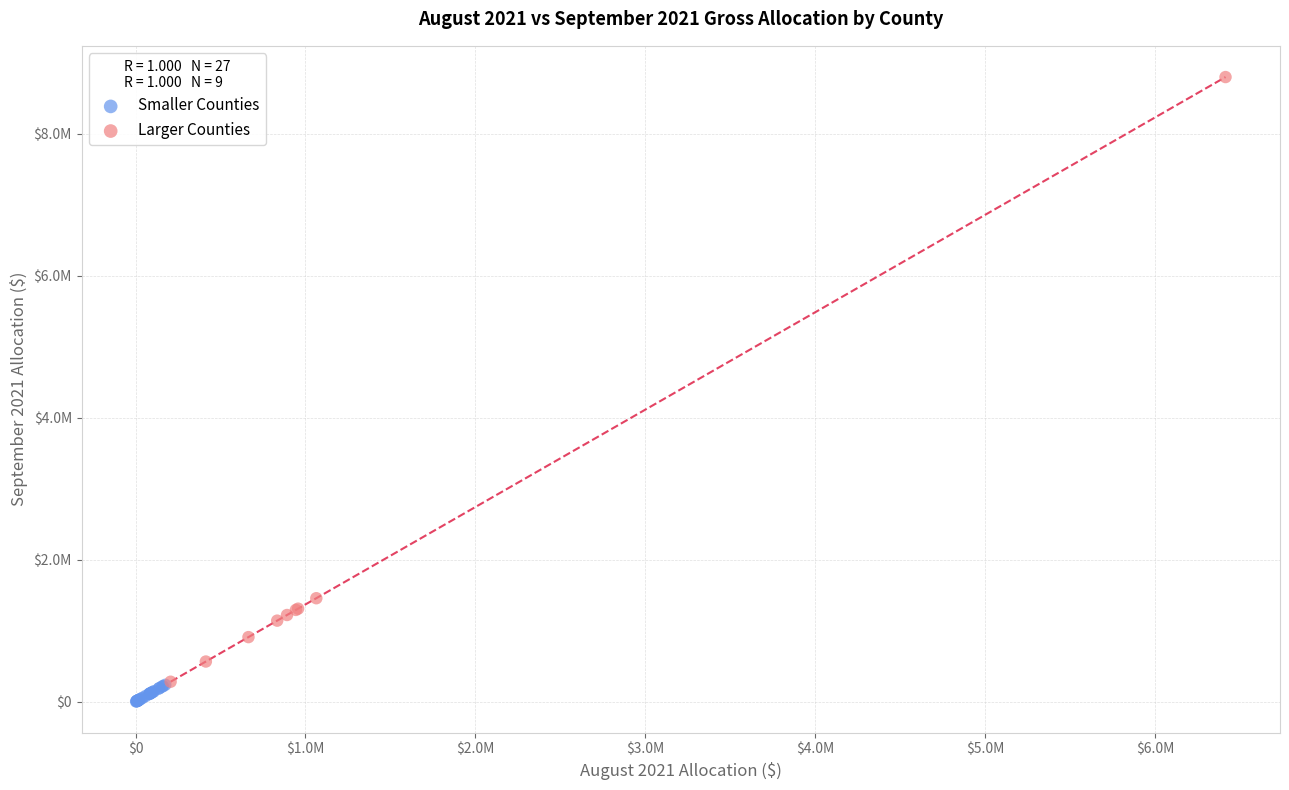

Which series has the widest spread of Y values?

Larger Counties